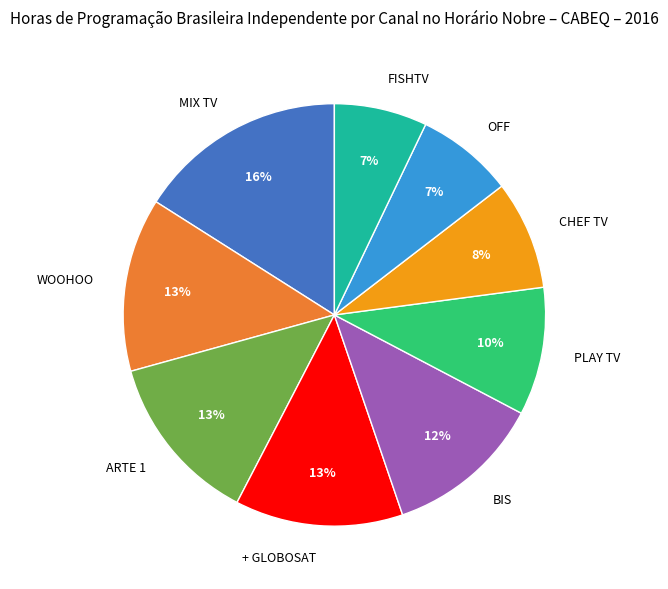

What percentage is the BIS slice, to the nearest percent?

12%